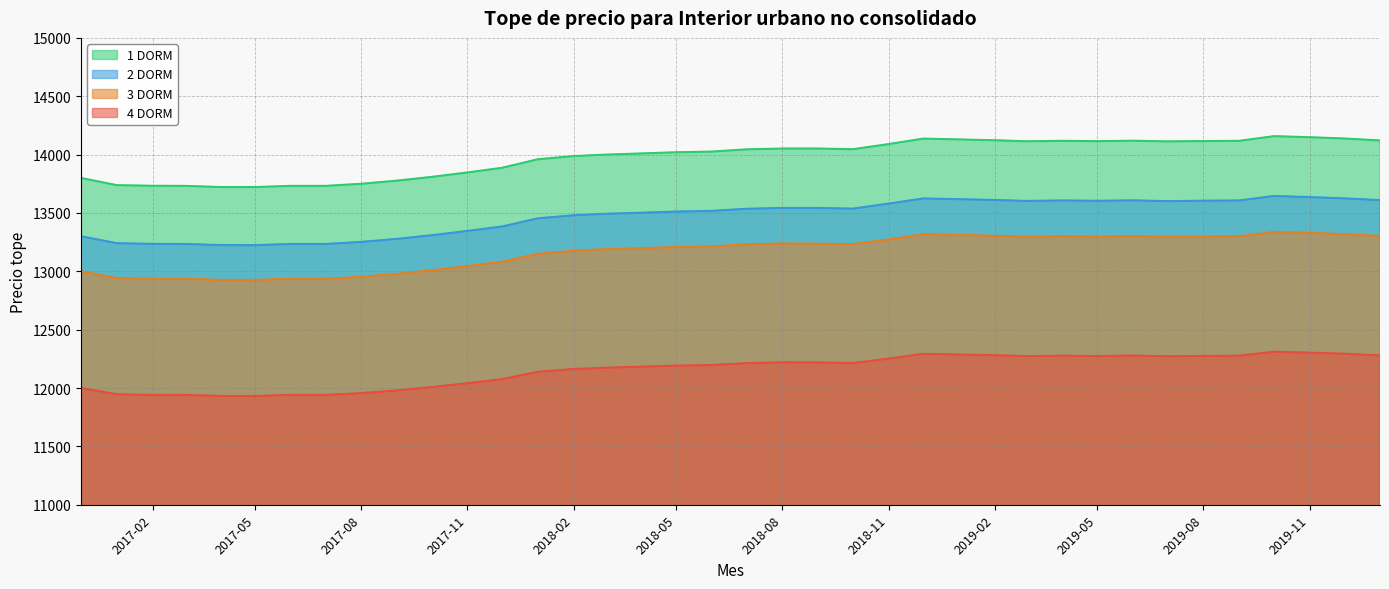

At which category is the sum across all series the highest?

2019-10-01